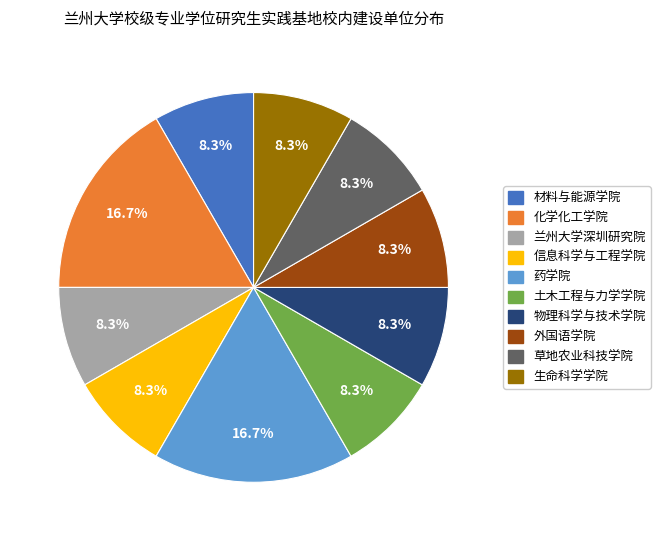

To the nearest percent, what portion does 化学化工学院 represent?

17%